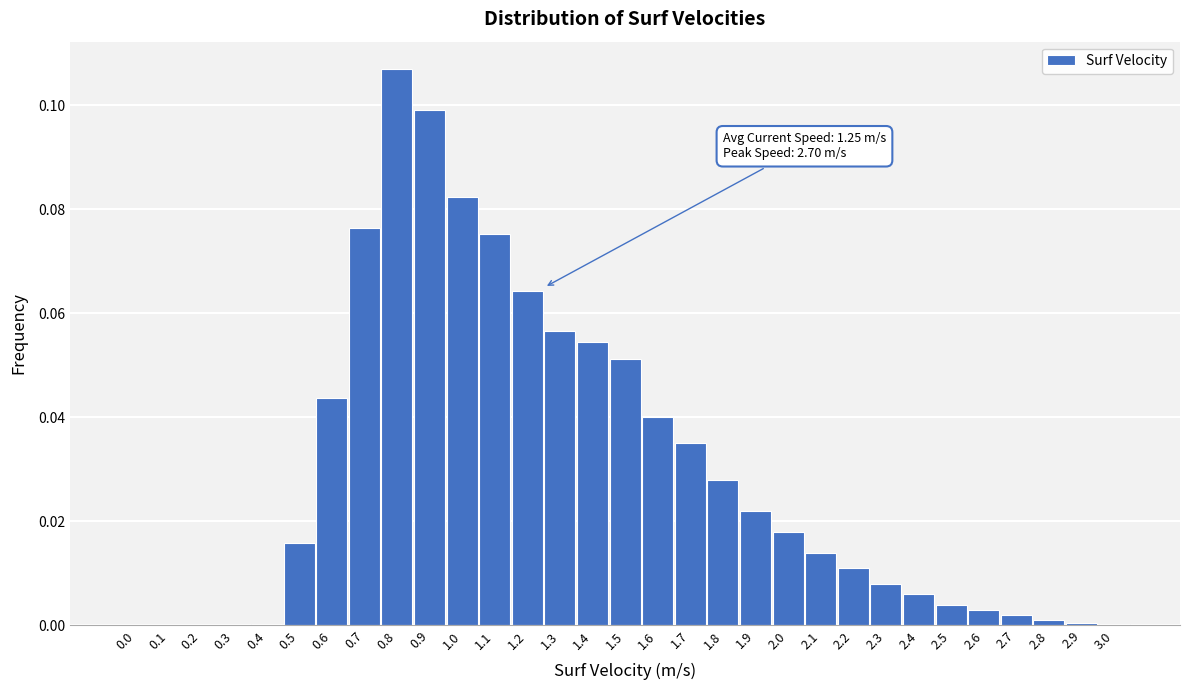

The chart shows a value of 0.1 at 1.4. True or false?

True